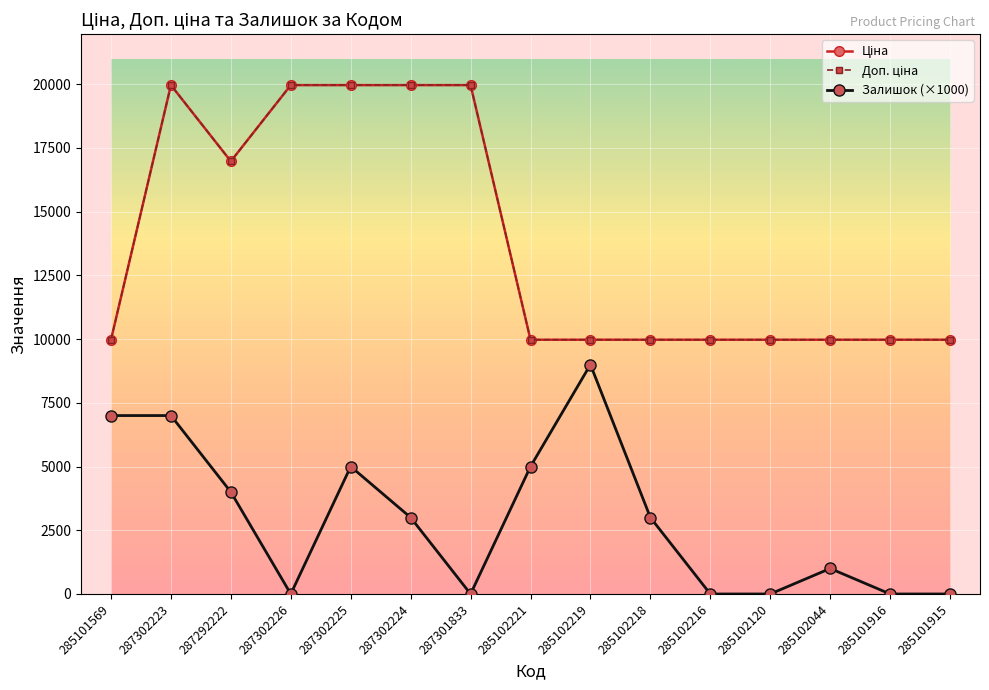

What is the label of the 7th point from the left?

287301833